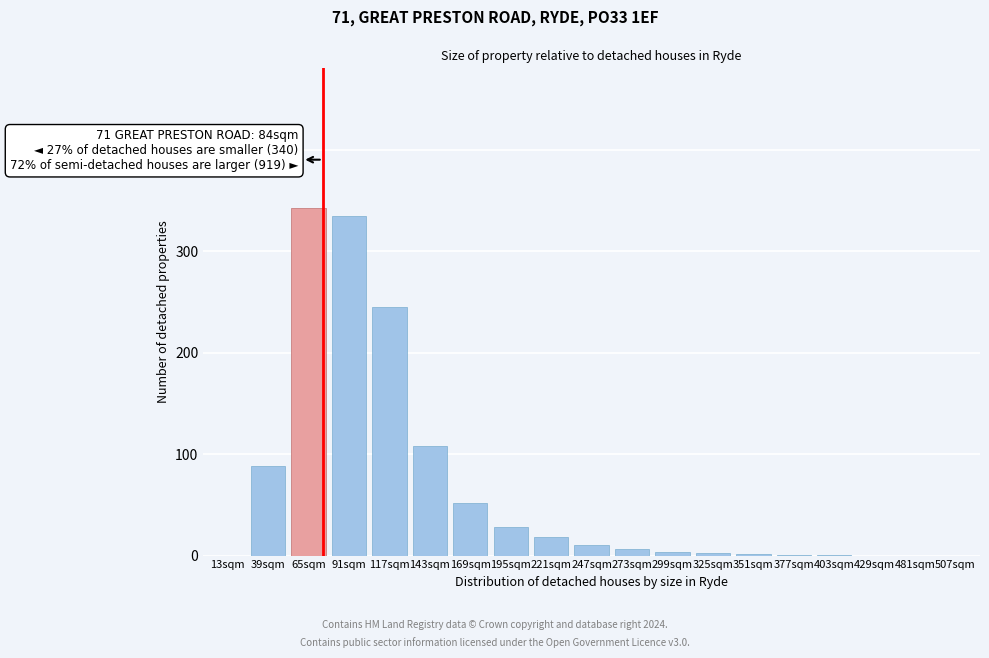

What is the greatest value displayed?

342